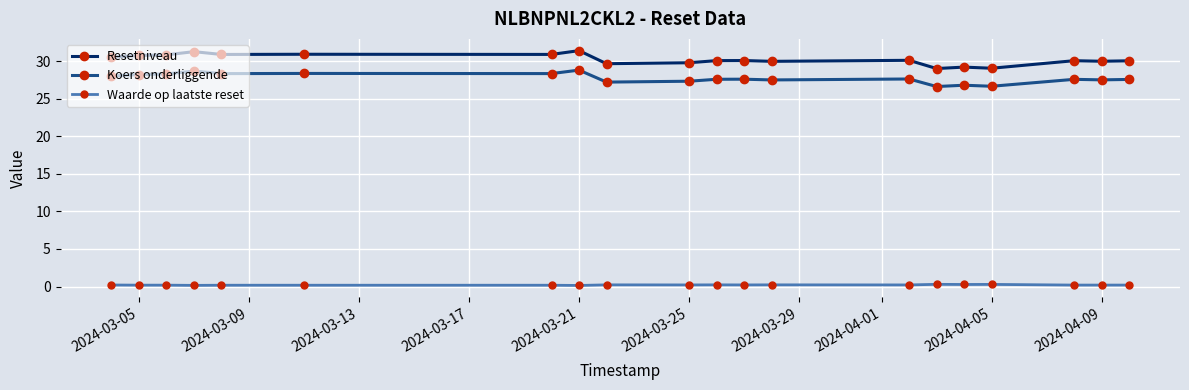

Rank the series by their maximum value, from lowest to highest.

Waarde op laatste reset, Koers onderliggende, Resetniveau